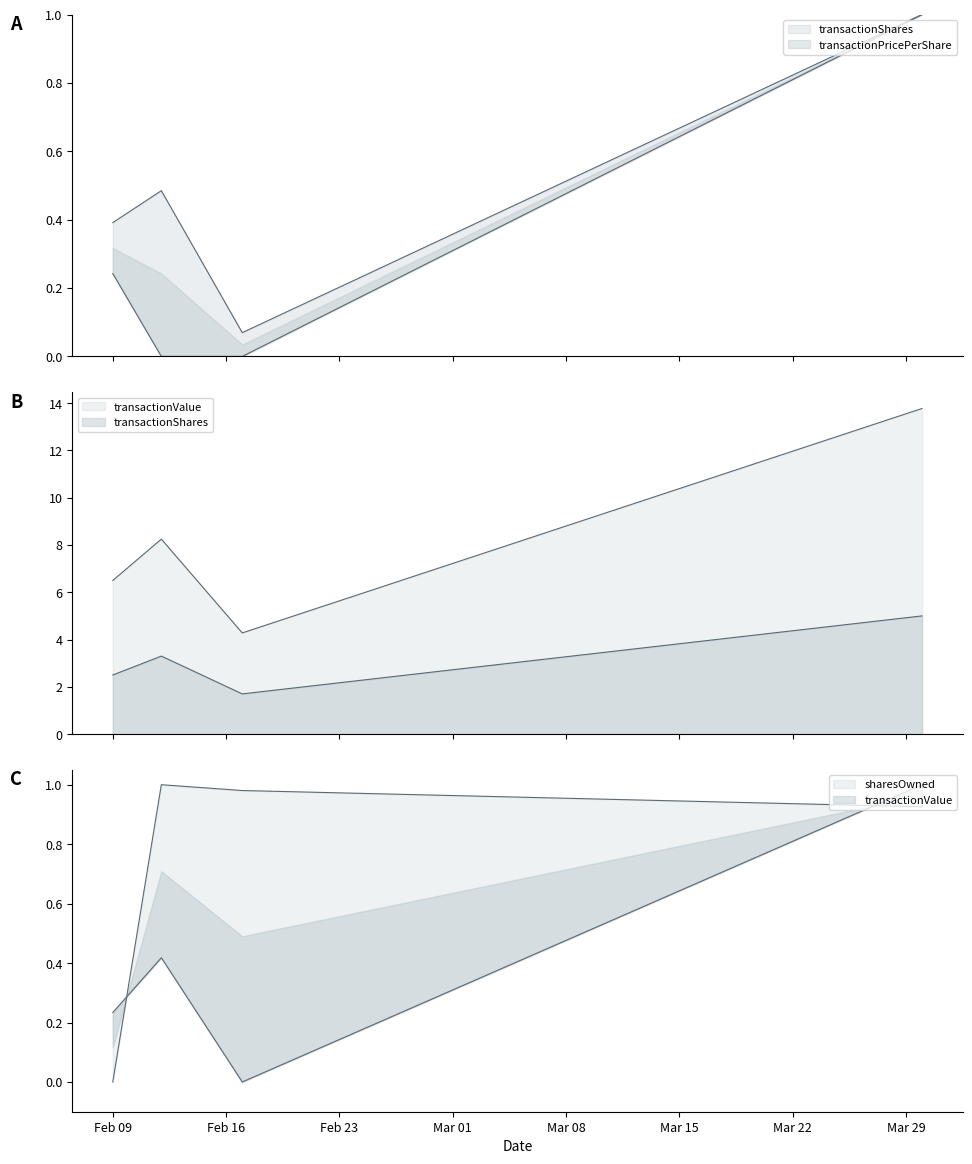

How many interior local peaks does the transactionShares series have?

1